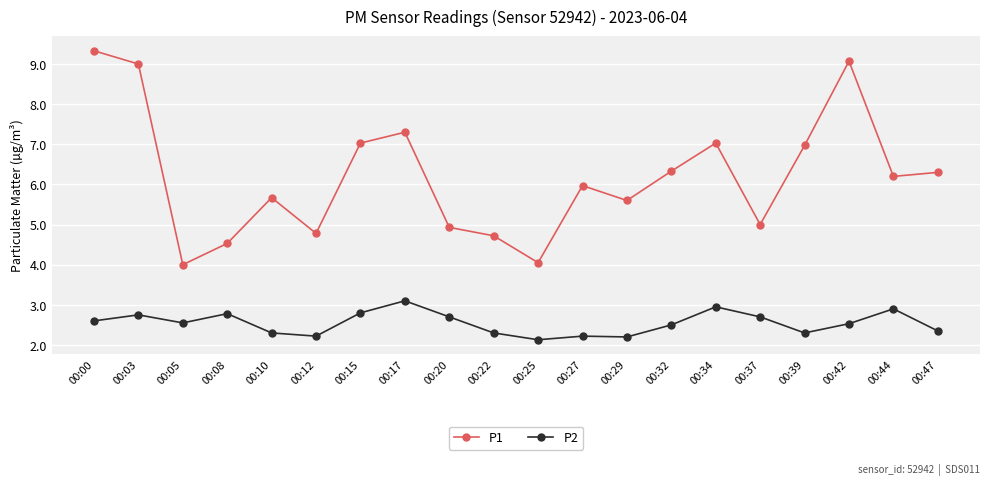

The P2 series shows 1.7 at 00:08. True or false?

False